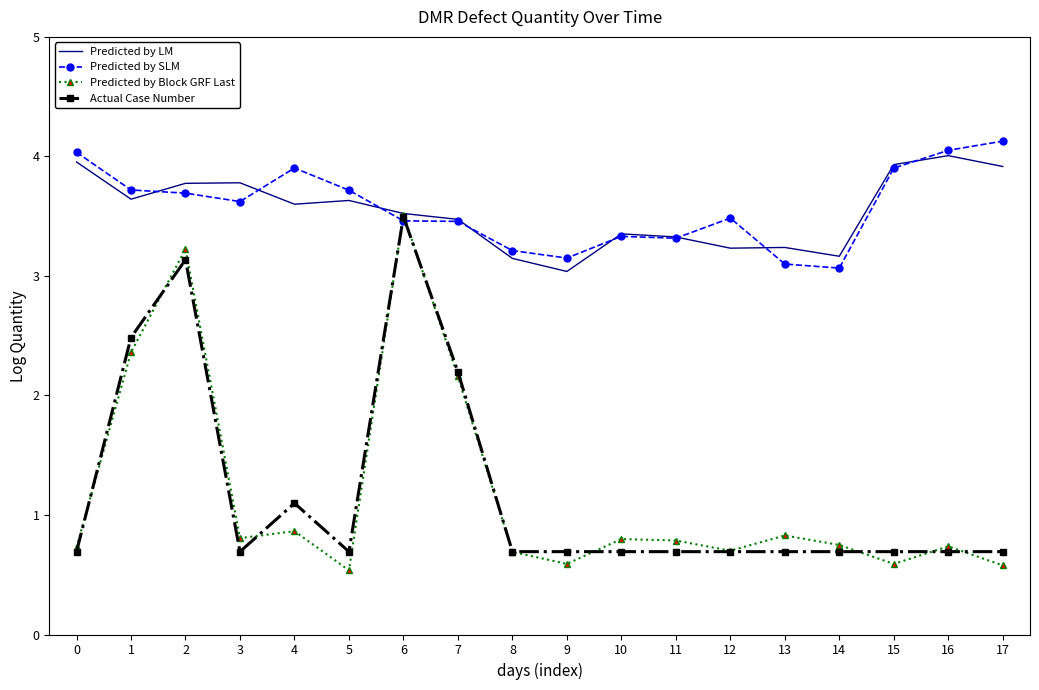

Rank the series at 4 from highest to lowest value.

Predicted by SLM, Predicted by LM, Actual Case Number, Predicted by Block GRF Last